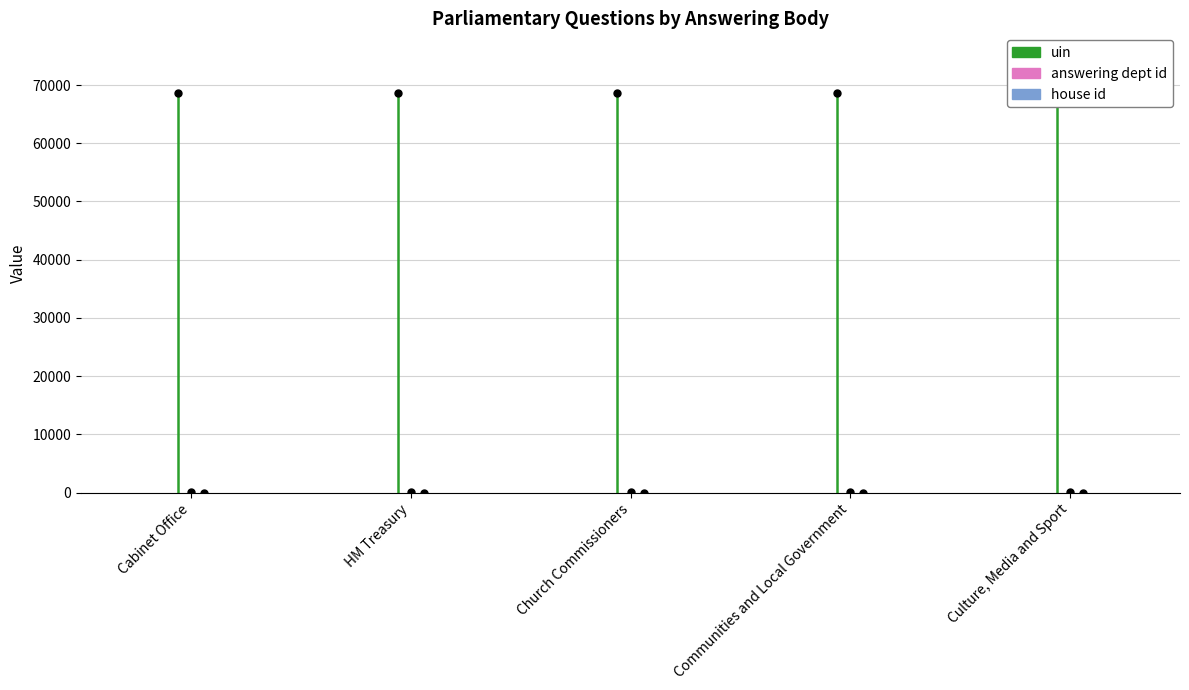

What is the sum of the house id values at HM Treasury and Cabinet Office?

1